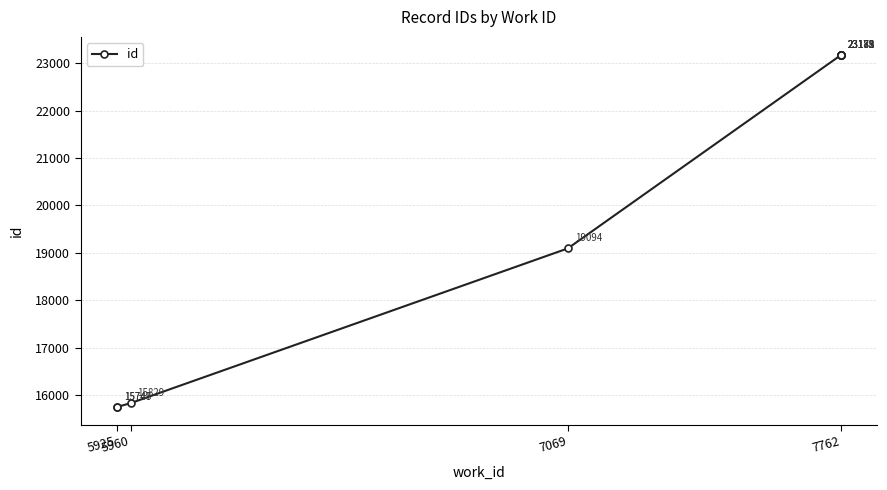

Which category has the lowest value across all series?

5925